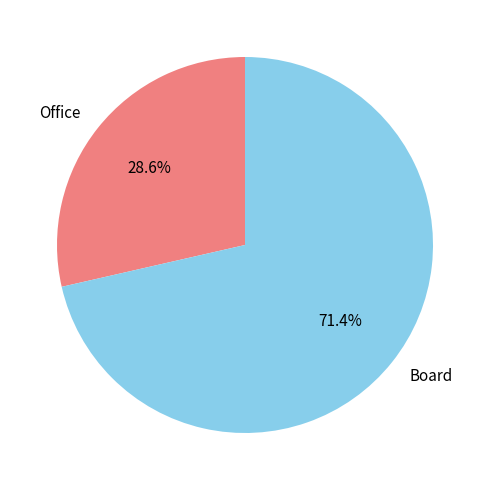

Between Board and Office, which is larger?

Board